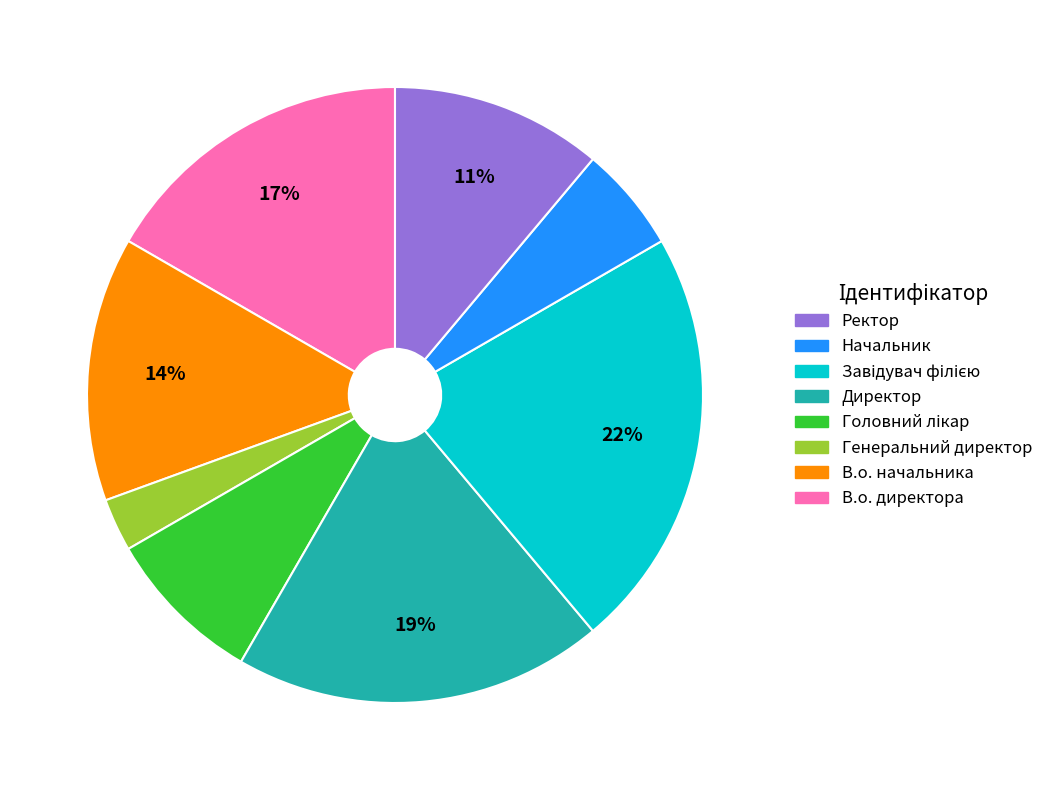

How many segments does this pie chart have?

8